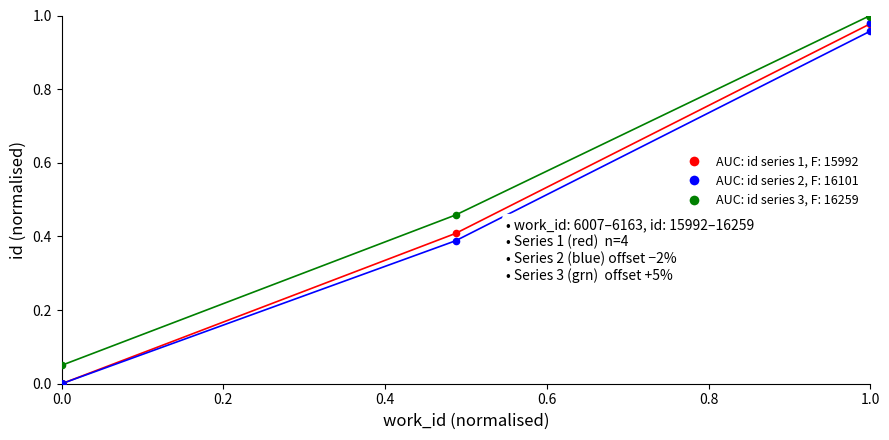

Is the value of id (series 2) at 1.0 greater than the value of id (series 3) at 0.0?

Yes